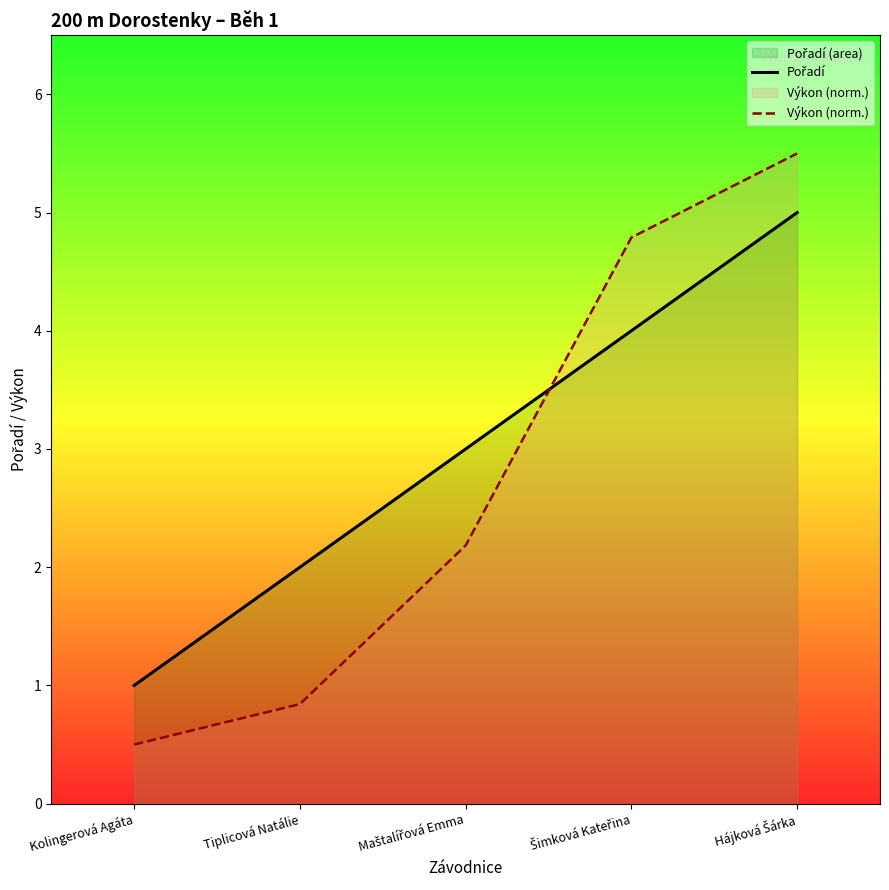

True or false: Výkon (norm.) has a value of 0.5 at Kolingerová Agáta.

True